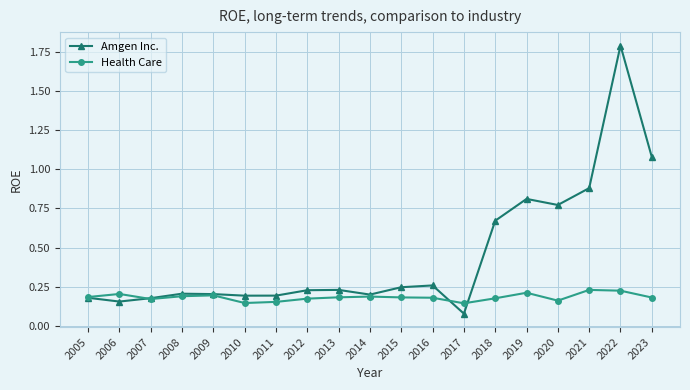

At which label is Amgen Inc. closest to 0?

2017